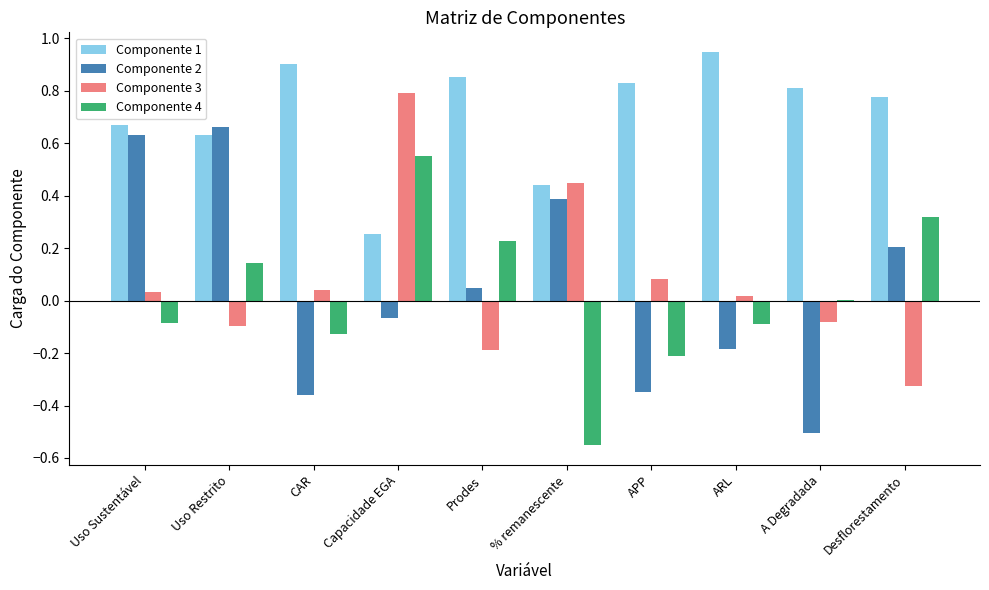

Which category has the highest value in the Componente 3 series?

Capacidade EGA